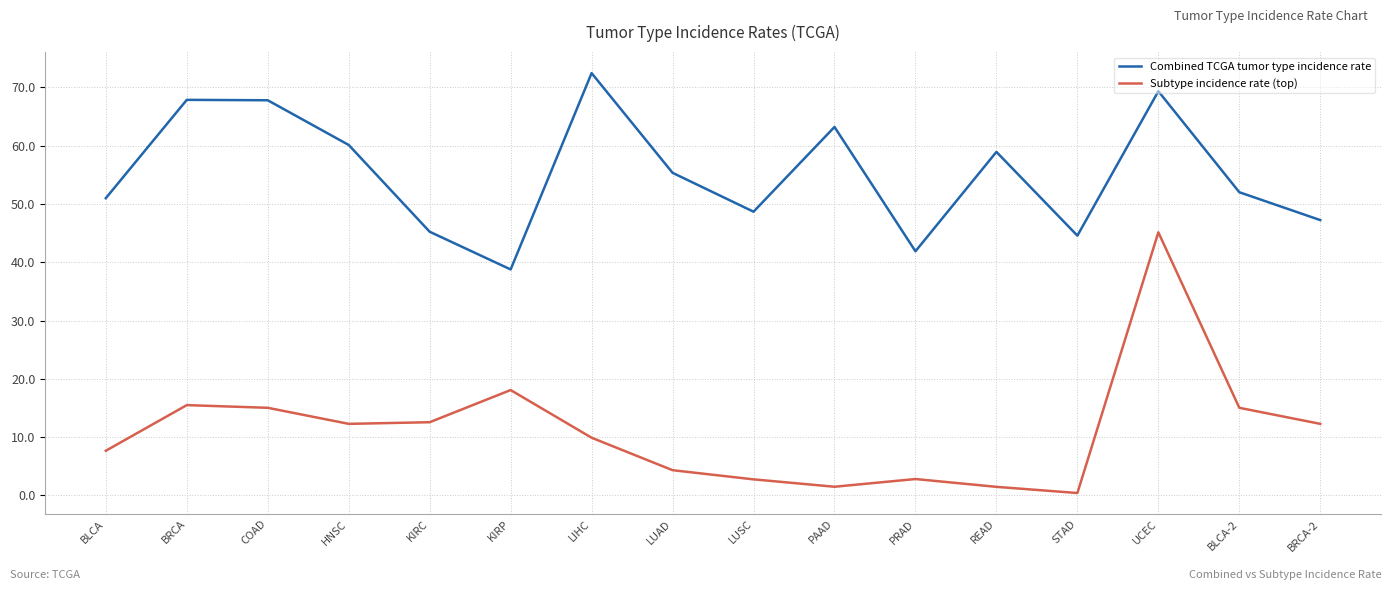

Between BRCA and PRAD, which series saw the biggest shift?

Combined TCGA tumor type incidence rate